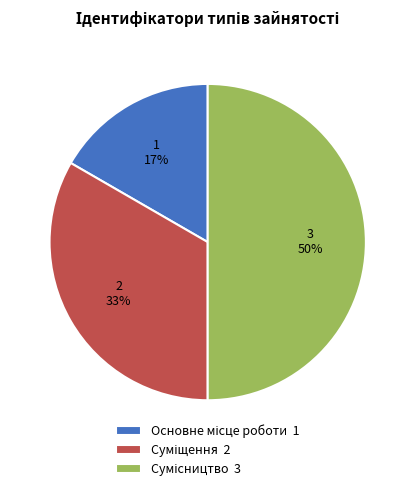

To the nearest percent, what is the average slice percentage?

33%